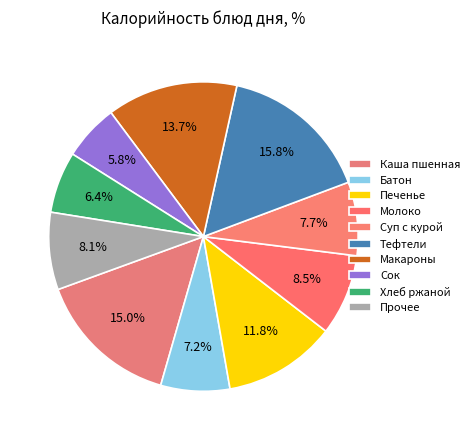

How many slices are in this pie chart?

10